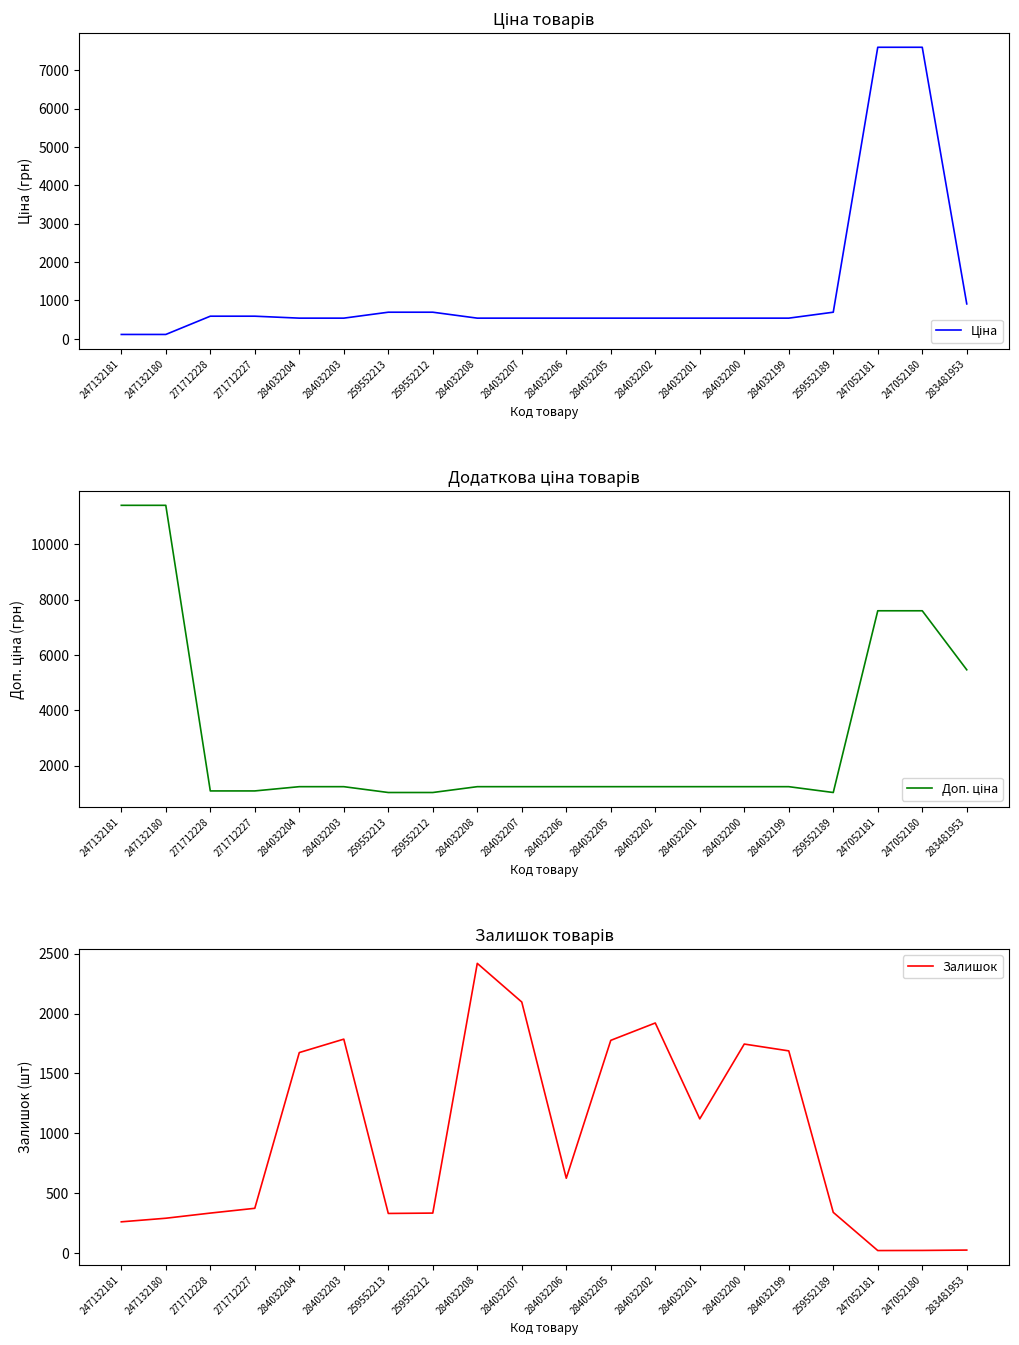

Which series has the widest spread of values?

Доп. ціна